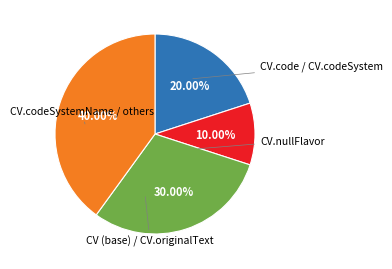

Is there any slice that represents more than half of the pie?

No